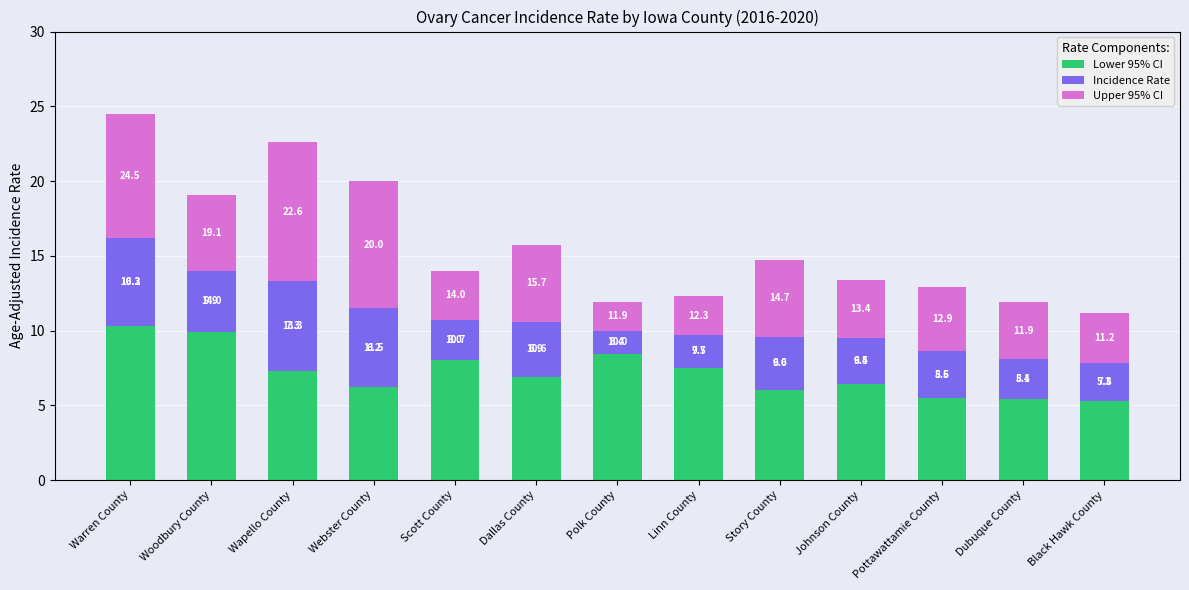

Which series has the largest range (max minus min)?

Upper 95% CI